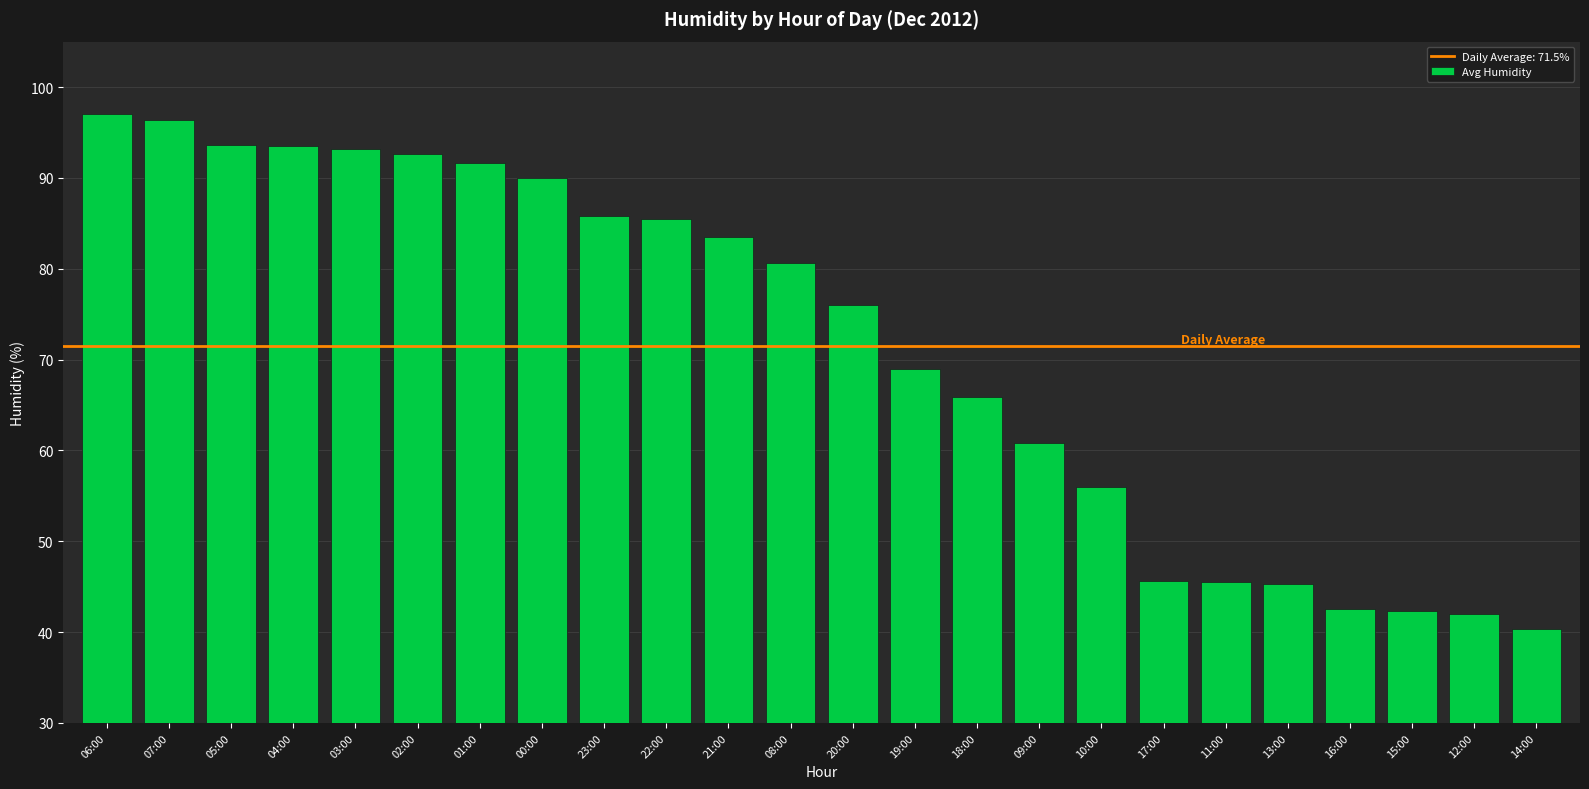

How many values are below 80?

12